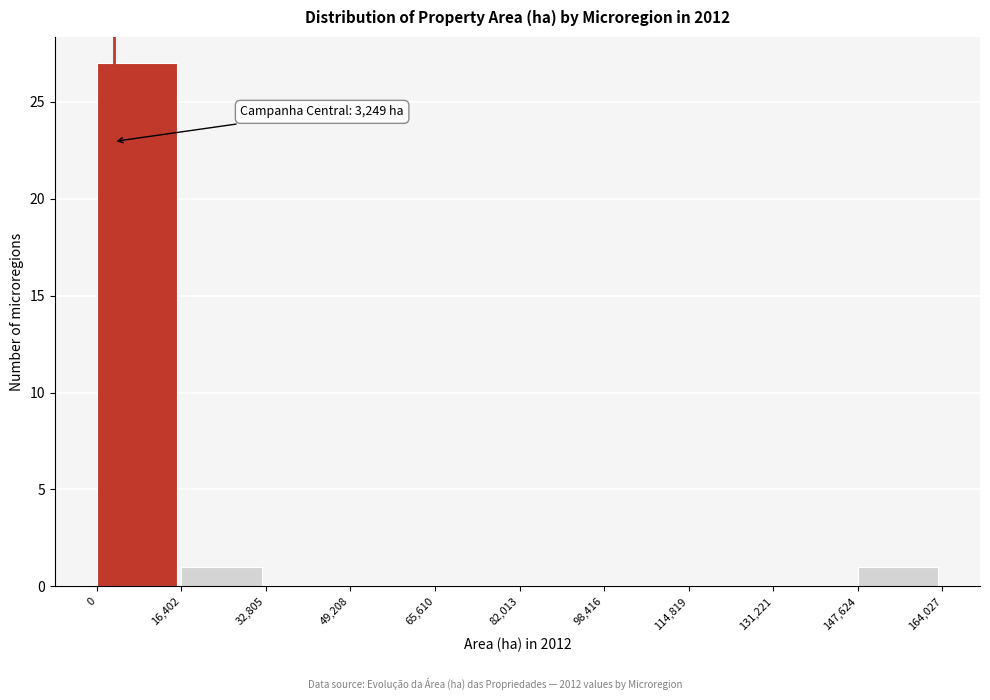

Over which range of the x-axis is the bar tallest?

0 to 16,402